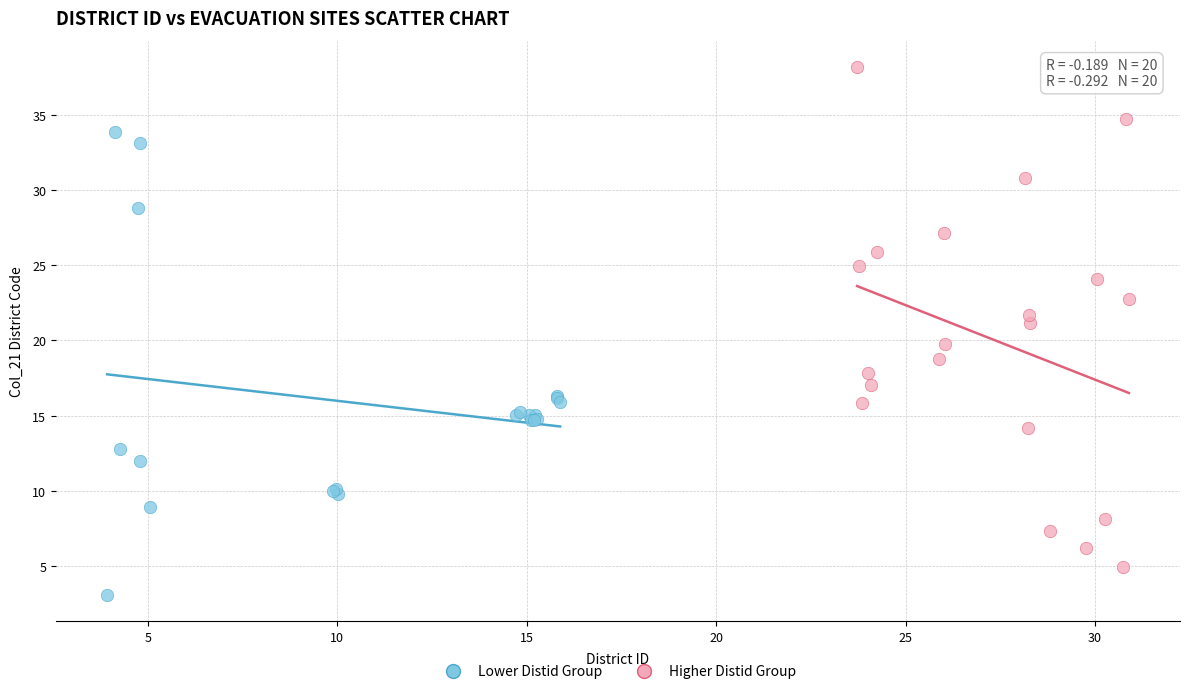

Which series contains the highest Y value?

Higher Distid Group